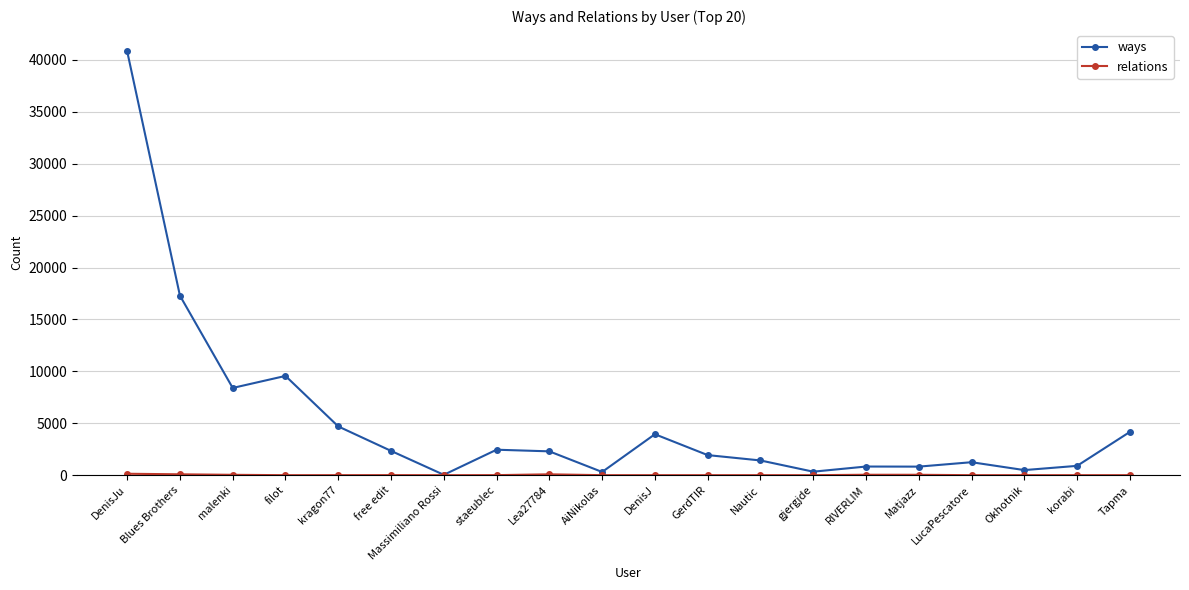

Where is ways nearest to the value 20438?

Blues Brothers